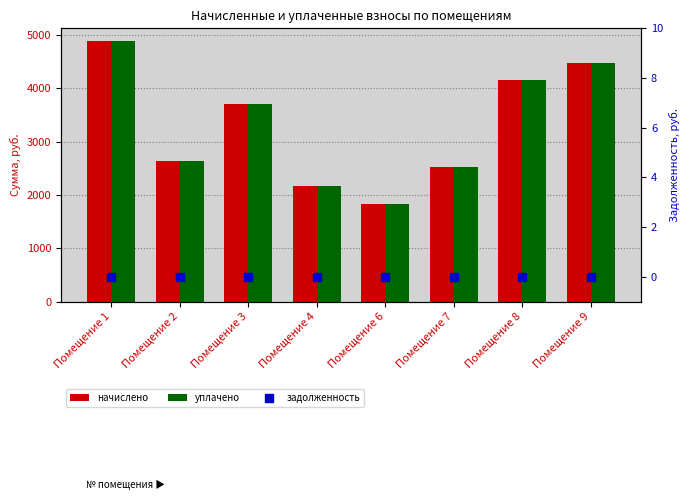

Which series contains the highest Y value?

начислено